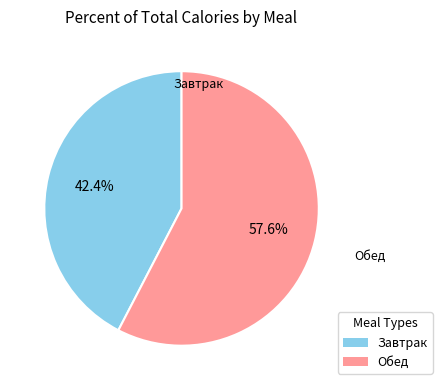

Is the sum of Обед and Завтрак greater than half?

Yes